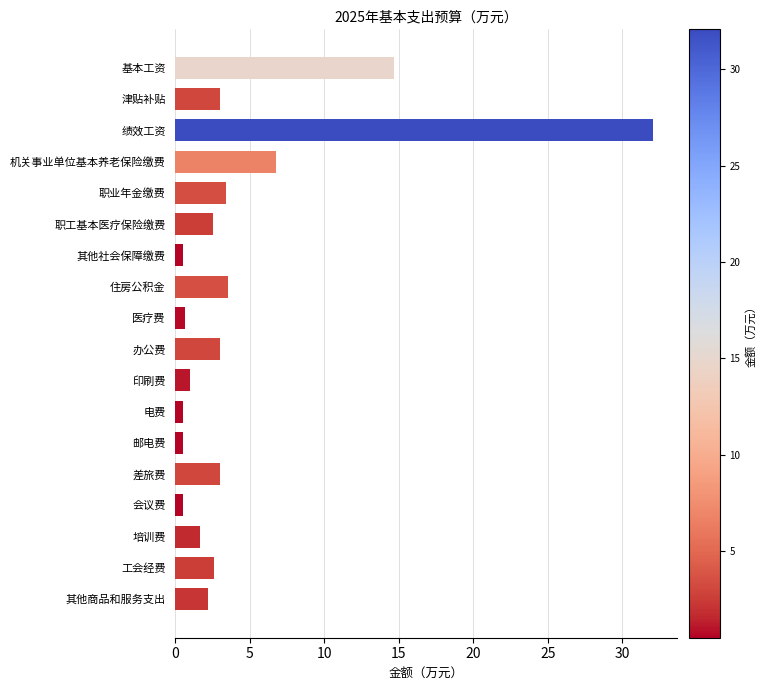

What is the maximum value shown in the chart?

32.1